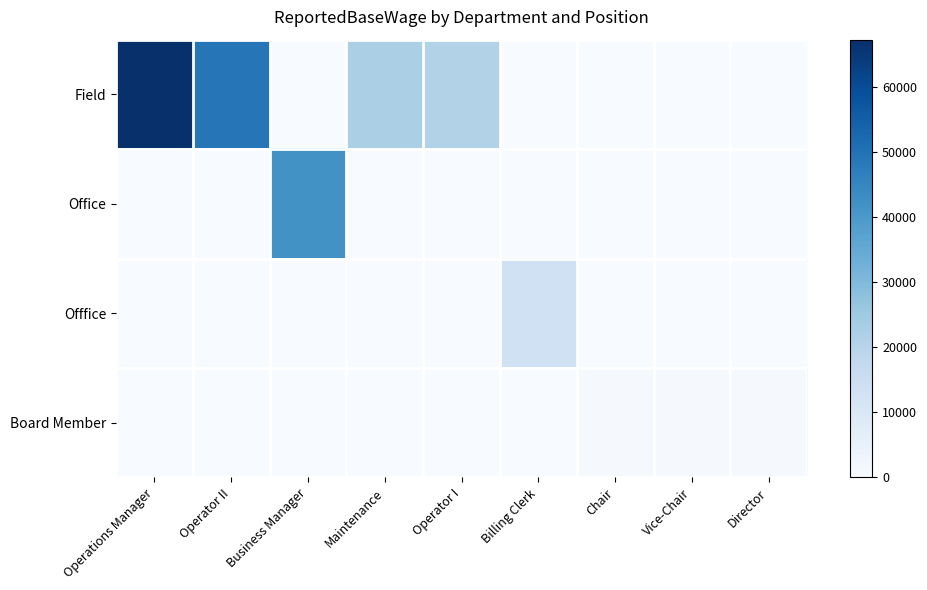

Which series has the widest spread of values?

Field